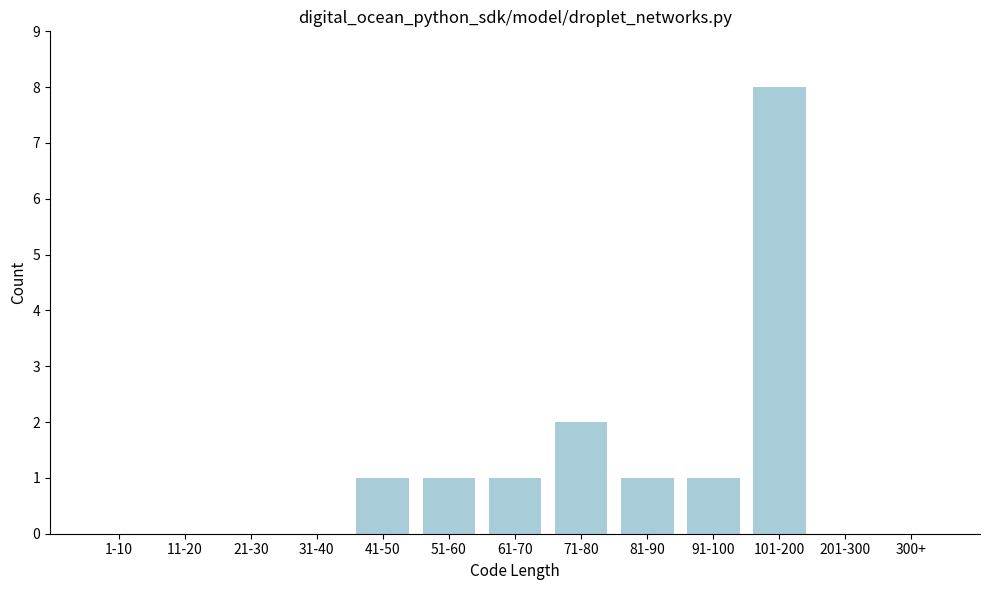

Reading left to right, what are all the values shown in this chart?

1-10=0	11-20=0	21-30=0	31-40=0	41-50=1	51-60=1	61-70=1	71-80=2	81-90=1	91-100=1	101-200=8	201-300=0	300+=0